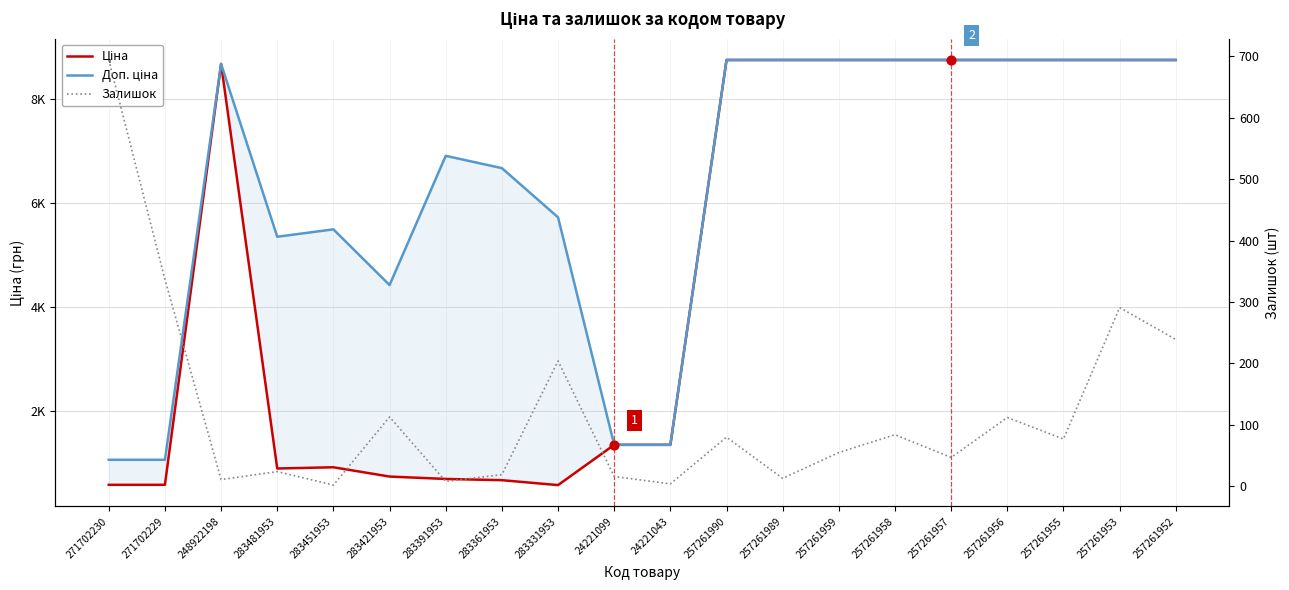

What are all the series names shown in the legend?

Ціна, Доп. ціна, Залишок